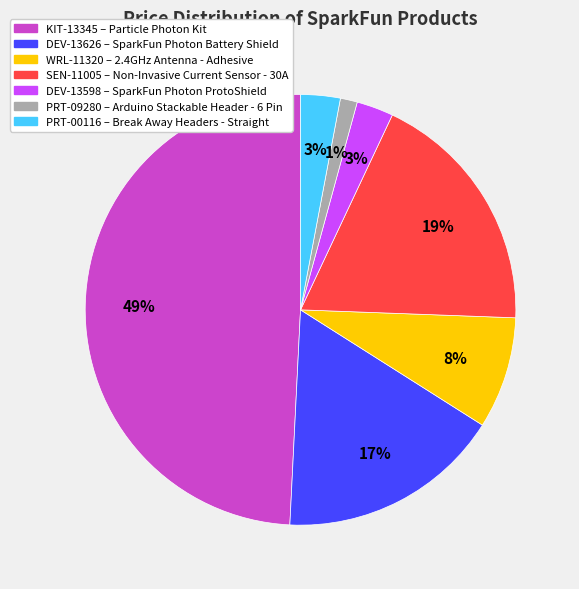

True or false: WRL-11320 accounts for 17% of the total.

False